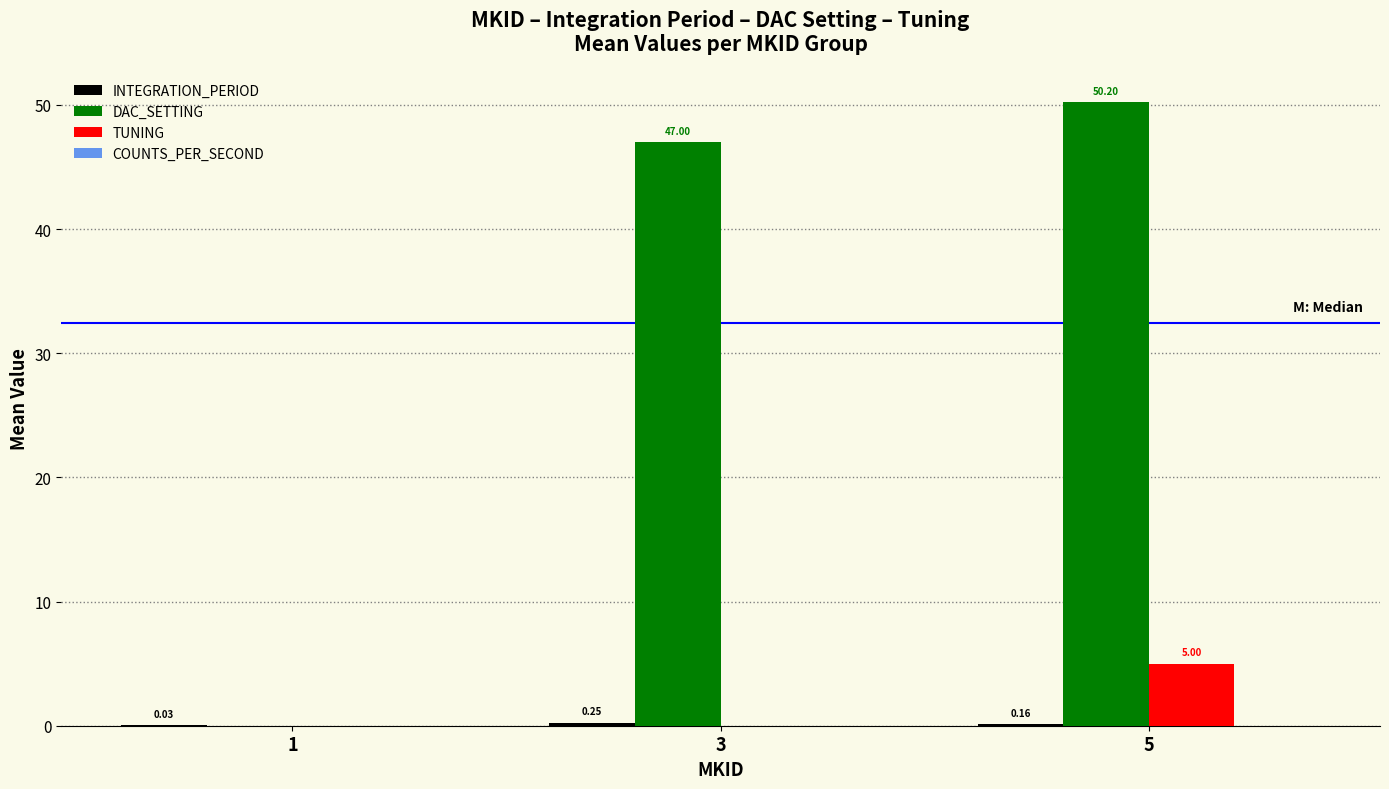

Which series changed the most between 1 and 3?

DAC_SETTING